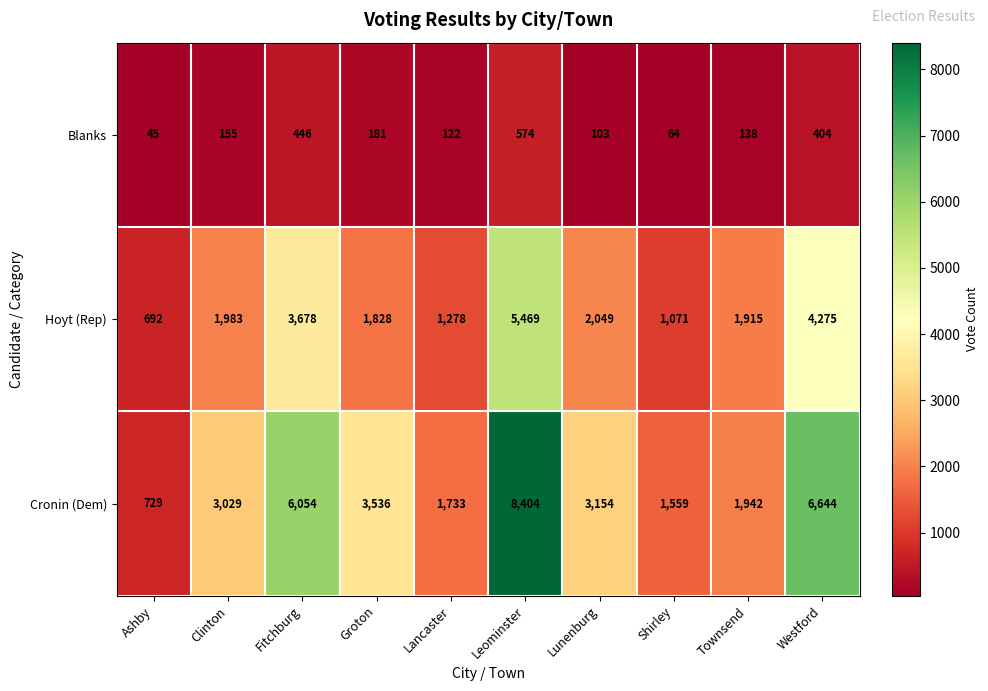

How many distinct data groups are displayed?

3